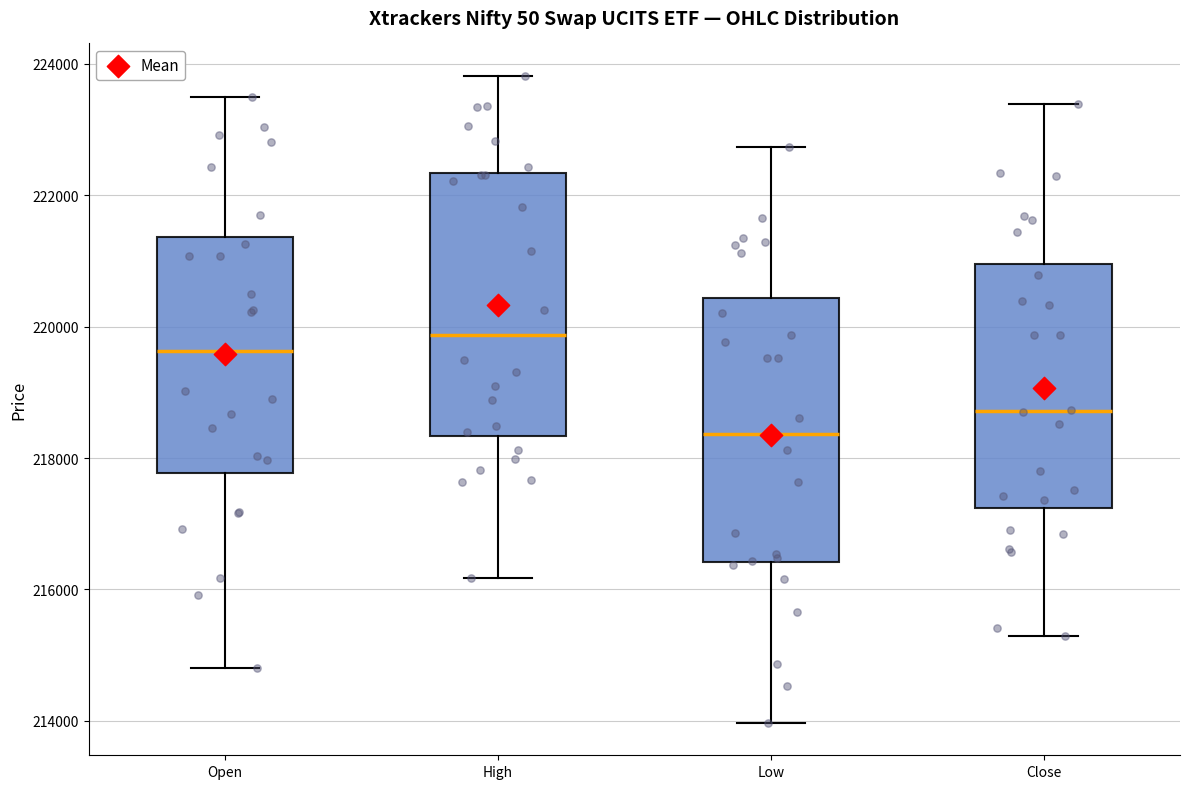

Which box's median line is the highest?

High